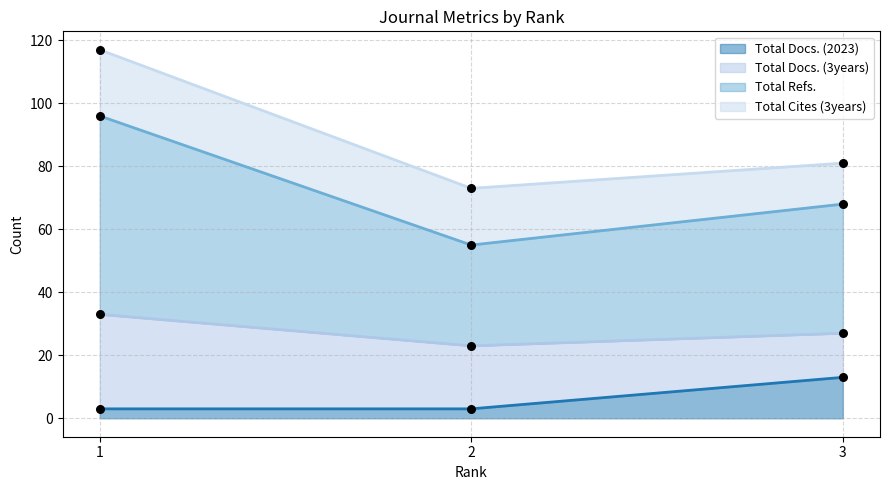

Which series has the largest Y range (max minus min)?

Total Refs.